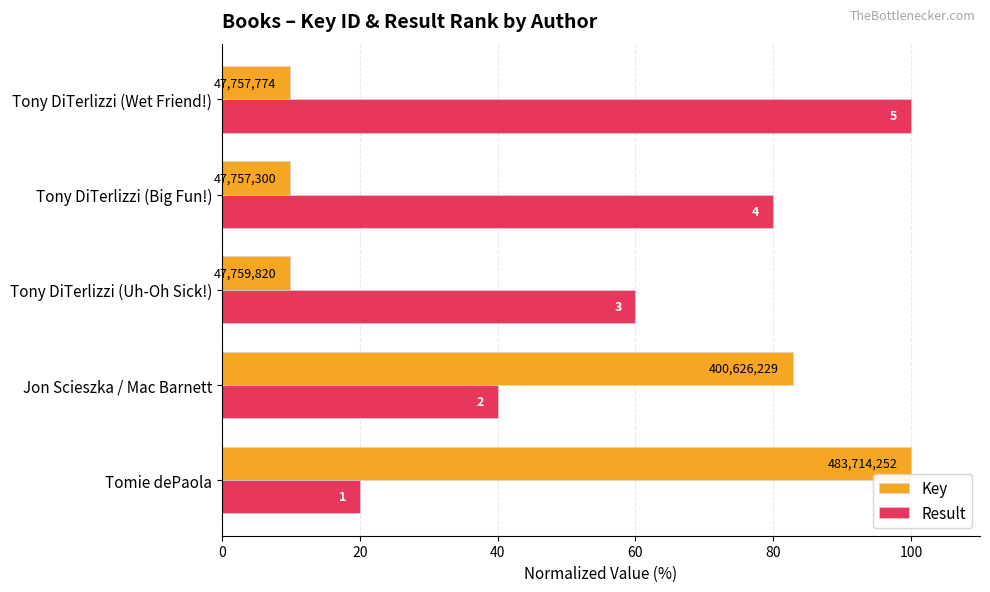

What is the greatest value displayed?

100.0